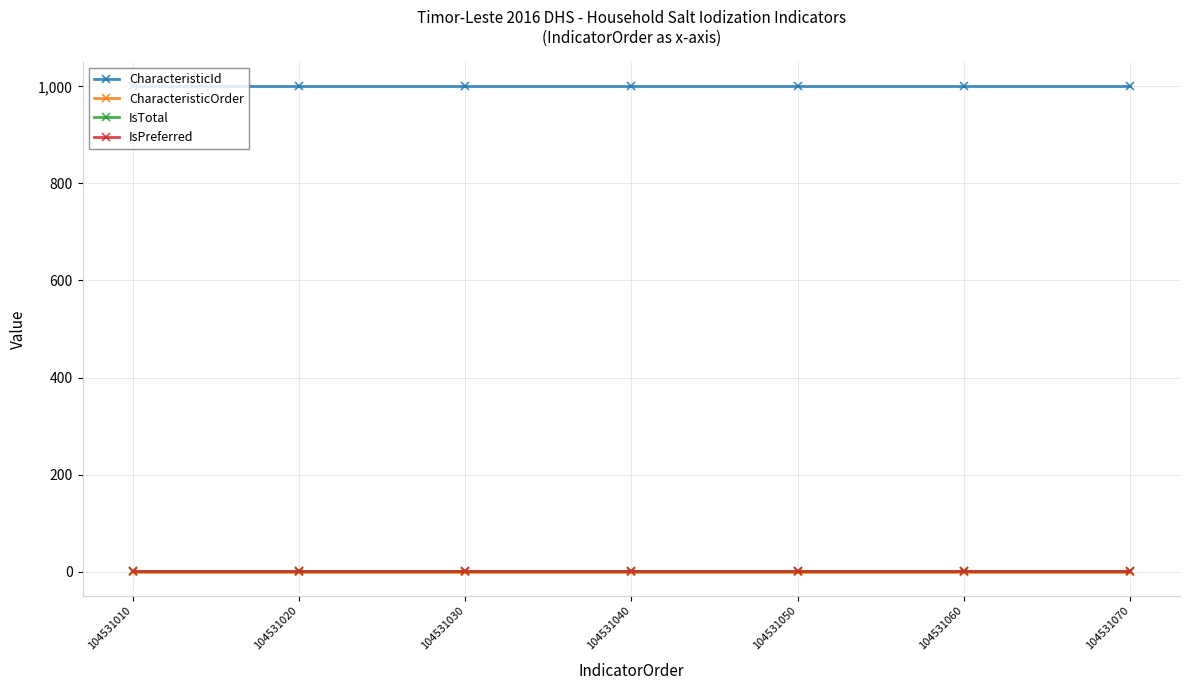

True or false: IsTotal has more than 0 interior local peaks.

False